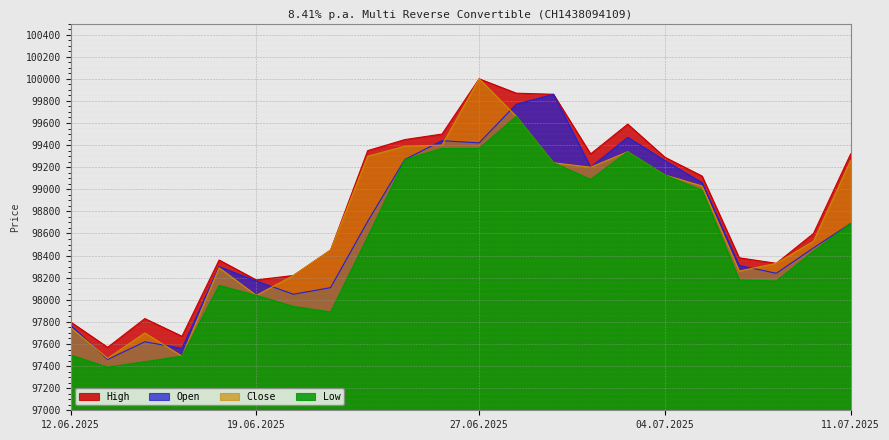

True or false: High and Close intersect in this chart.

False